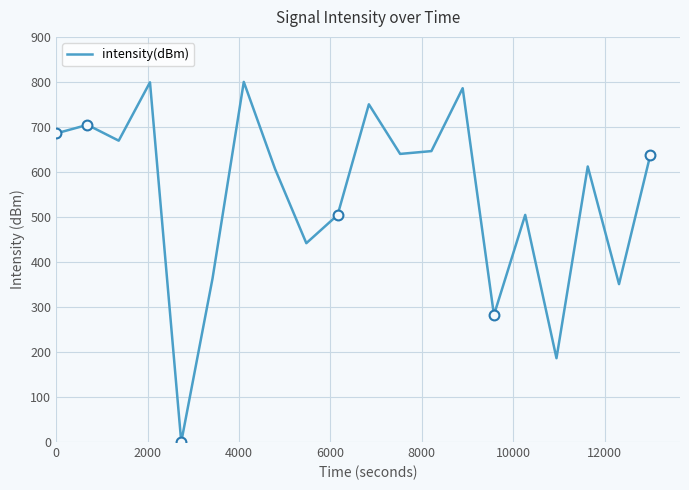

What is the maximum value shown in the chart?

800.0